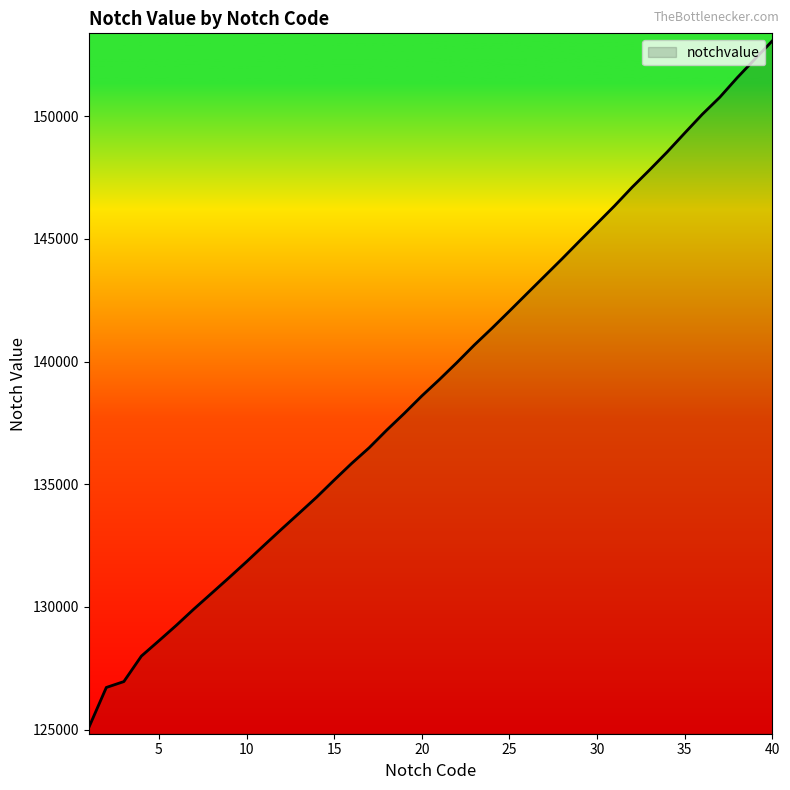

What is the smallest value displayed?

125085